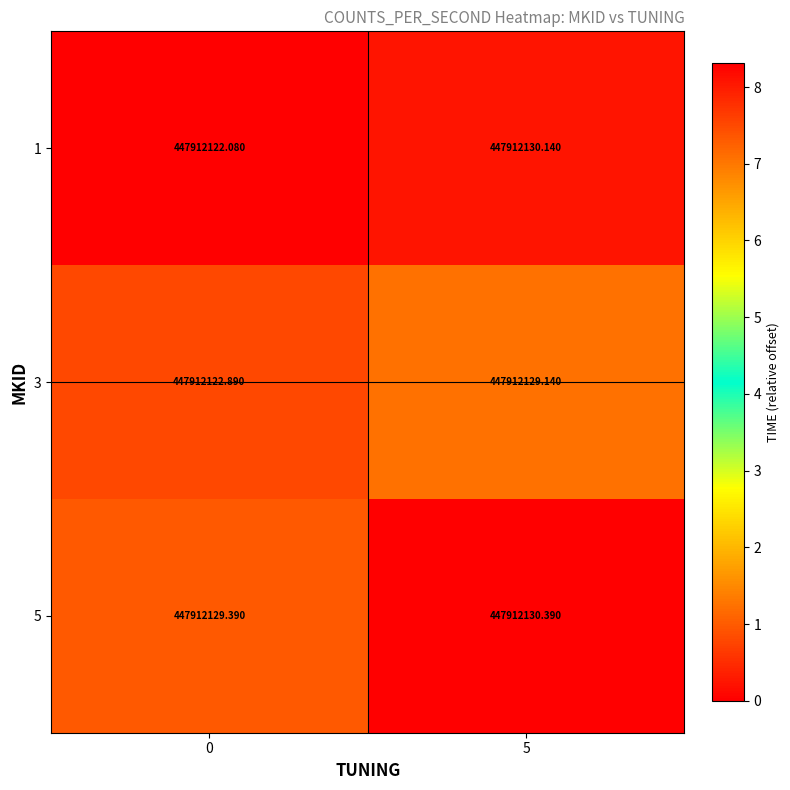

Rank the series by their maximum value, from highest to lowest.

5, 1, 3